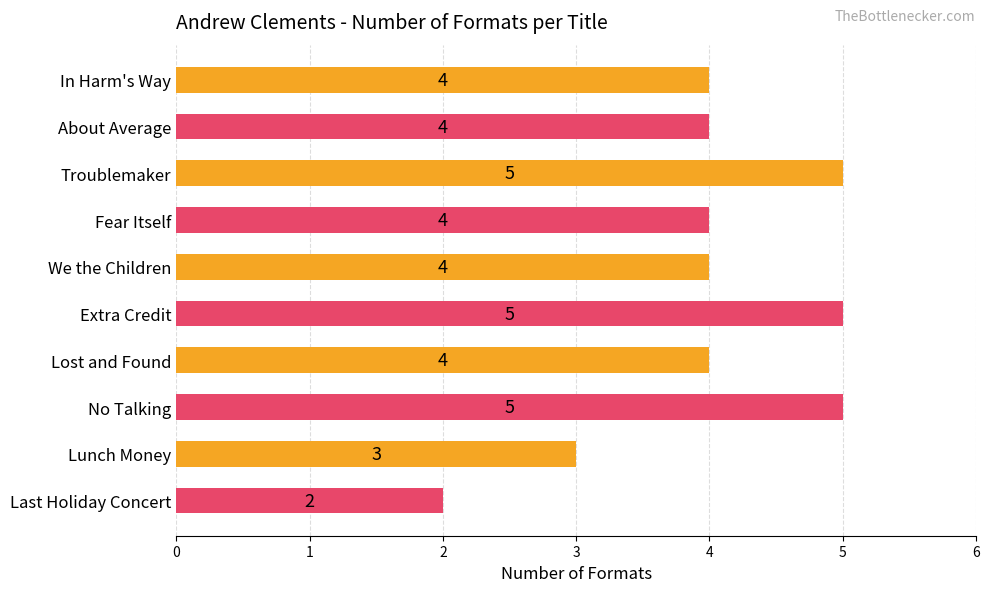

Reading top to bottom, extract all data points from this chart.

In Harm's Way=4	About Average=4	Troublemaker=5	Fear Itself=4	We the Children=4	Extra Credit=5	Lost and Found=4	No Talking=5	Lunch Money=3	Last Holiday Concert=2